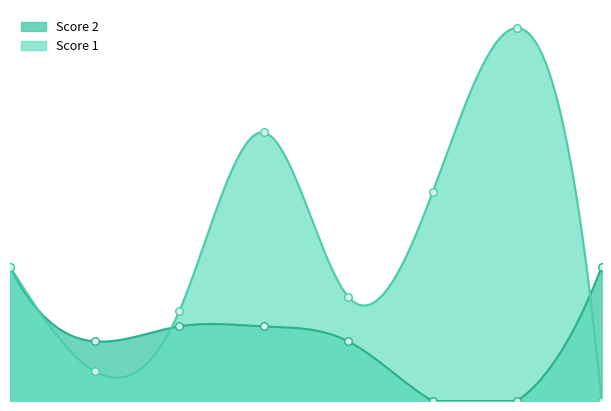

What are all the series names shown in the legend?

Score 1, Score 2